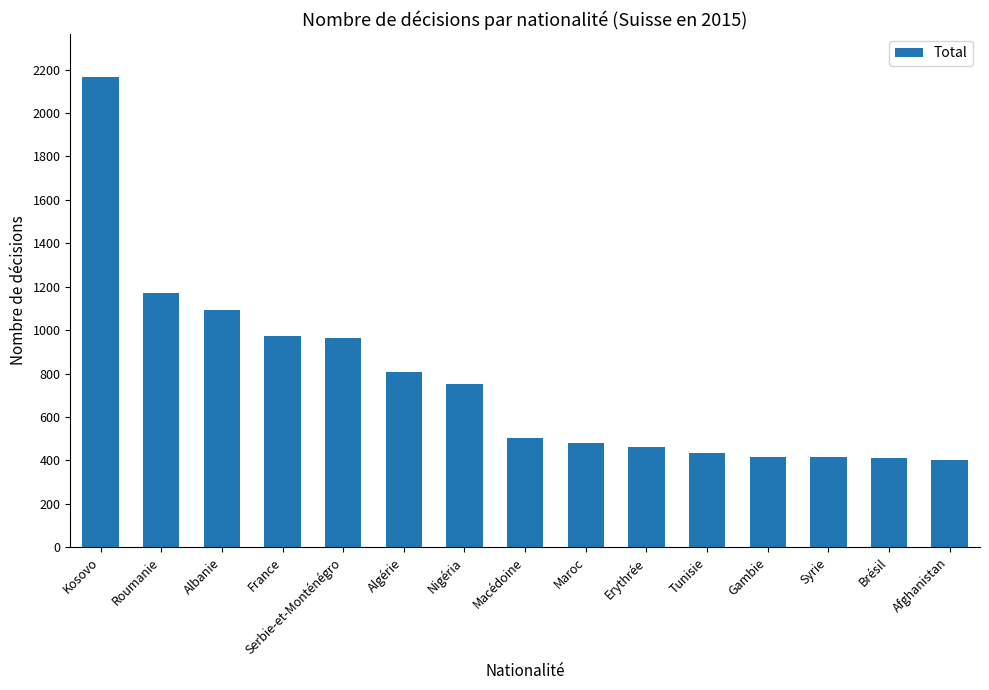

How many data points are less than 501?

7